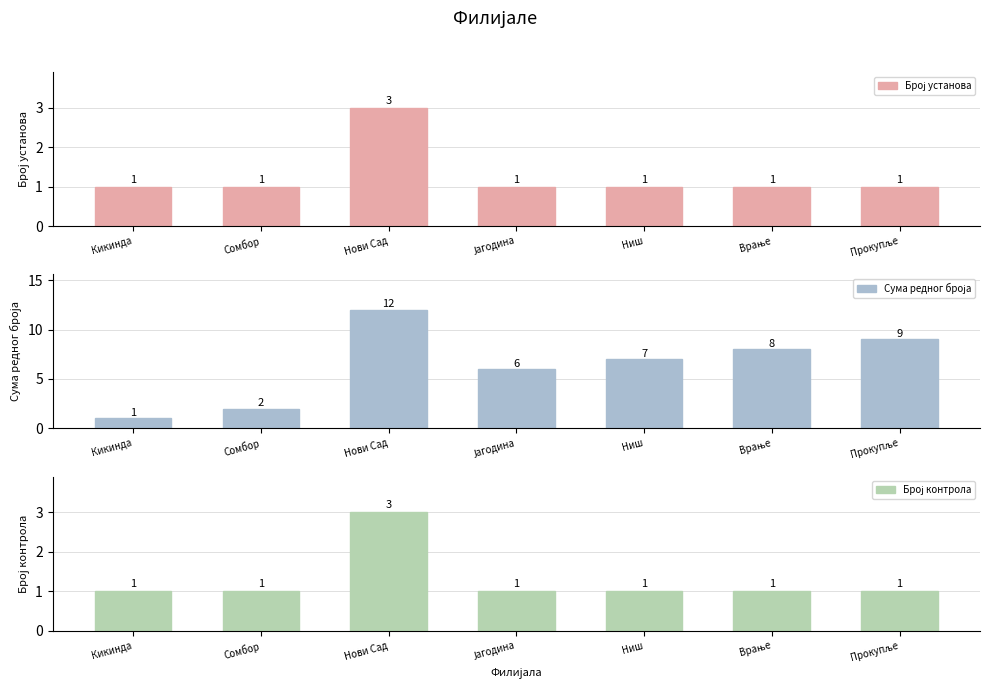

At which label does Број контрола reach its peak?

Нови Сад